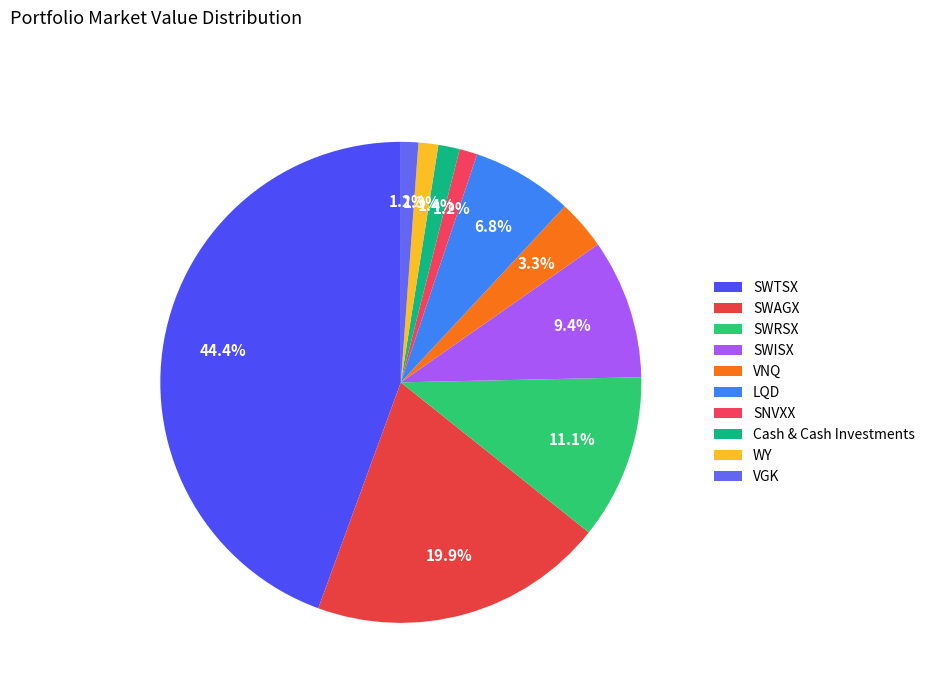

Approximately how many times larger is the value at SWISX compared to SWAGX?

0.5